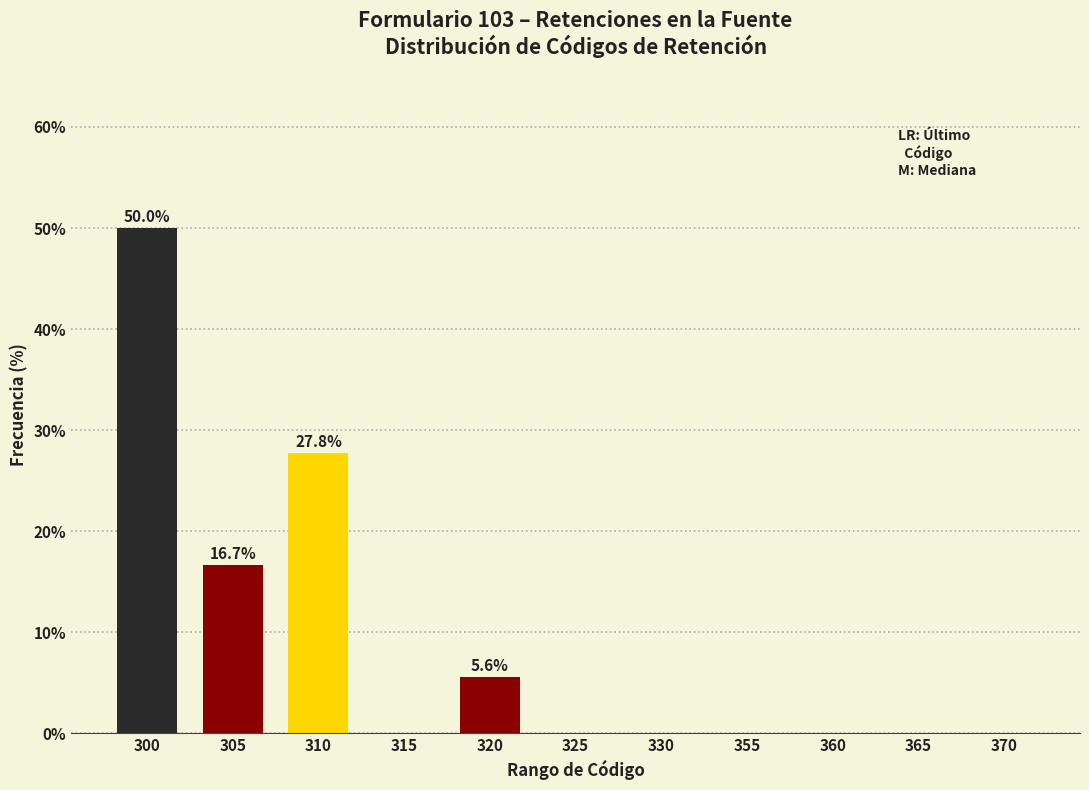

Reading left to right, transcribe all the data shown in this chart.

300=50.0	305=16.7	310=27.8	315=0.0	320=5.6	325=0.0	330=0.0	355=0.0	360=0.0	365=0.0	370=0.0